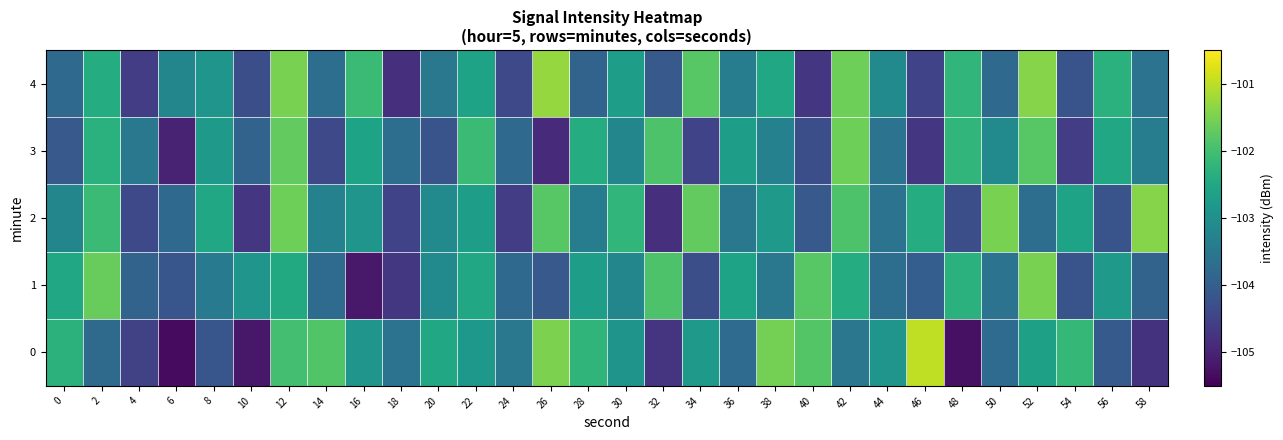

Reading right to left, what are all the values shown in this chart?

0: 58=-104.8	56=-104.1	54=-102.2	52=-102.7	50=-103.8	48=-105.3	46=-101.0	44=-102.9	42=-103.5	40=-101.8	38=-101.5	36=-103.7	34=-102.8	32=-104.8	30=-102.9	28=-102.2	26=-101.5	24=-103.5	22=-102.8	20=-102.5	18=-103.6	16=-102.9	14=-101.9	12=-102.0	10=-105.2	8=-104.2	6=-105.3	4=-104.5	2=-103.8	0=-102.3
1: 58=-103.9	56=-102.8	54=-104.2	52=-101.5	50=-103.6	48=-102.3	46=-104.0	44=-103.7	42=-102.4	40=-101.8	38=-103.5	36=-102.6	34=-104.3	32=-101.9	30=-103.2	28=-102.7	26=-104.1	24=-103.8	22=-102.5	20=-103.1	18=-104.7	16=-105.2	14=-103.8	12=-102.5	10=-102.9	8=-103.4	6=-104.2	4=-103.9	2=-101.7	0=-102.5
2: 58=-101.4	56=-104.2	54=-102.6	52=-103.7	50=-101.5	48=-104.3	46=-102.4	44=-103.6	42=-101.9	40=-104.1	38=-102.8	36=-103.5	34=-101.7	32=-104.8	30=-102.2	28=-103.4	26=-101.8	24=-104.6	22=-102.7	20=-103.1	18=-104.5	16=-102.9	14=-103.3	12=-101.6	10=-104.7	8=-102.5	6=-103.8	4=-104.4	2=-102.1	0=-103.2
3: 58=-103.4	56=-102.5	54=-104.6	52=-101.8	50=-103.1	48=-102.2	46=-104.7	44=-103.6	42=-101.6	40=-104.3	38=-103.3	36=-102.7	34=-104.5	32=-101.9	30=-103.2	28=-102.4	26=-104.9	24=-103.8	22=-102.1	20=-104.2	18=-103.7	16=-102.6	14=-104.4	12=-101.7	10=-103.9	8=-102.8	6=-105.0	4=-103.5	2=-102.3	0=-104.1
4: 58=-103.6	56=-102.3	54=-104.2	52=-101.4	50=-103.8	48=-102.2	46=-104.5	44=-103.1	42=-101.6	40=-104.7	38=-102.5	36=-103.4	34=-101.8	32=-104.1	30=-102.7	28=-103.9	26=-101.3	24=-104.4	22=-102.6	20=-103.5	18=-104.8	16=-102.1	14=-103.7	12=-101.5	10=-104.3	8=-102.9	6=-103.2	4=-104.6	2=-102.4	0=-103.8